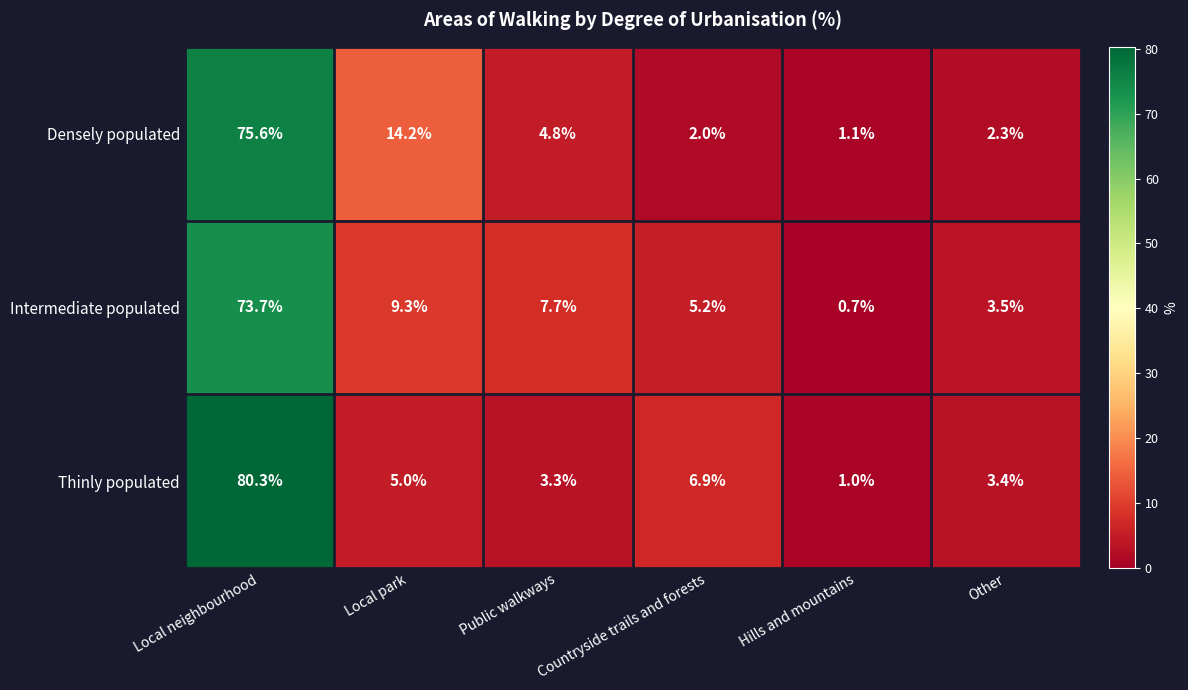

What is the maximum value shown in the chart?

80.3